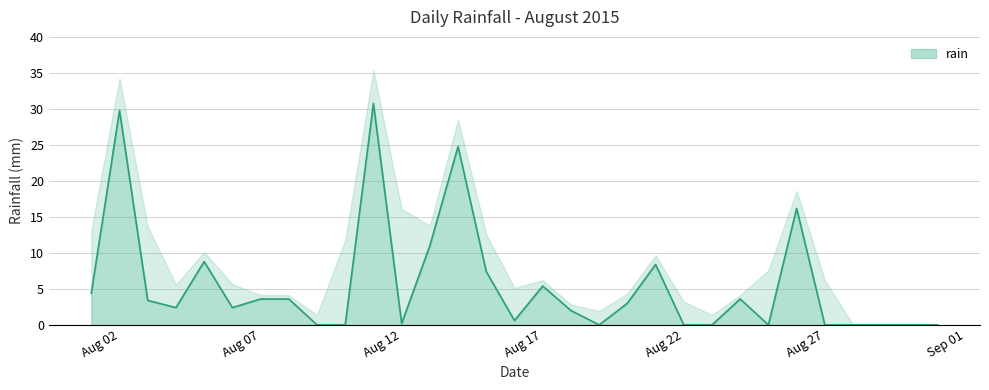

The value of rain at Aug 07 is 3.6. True or false?

True